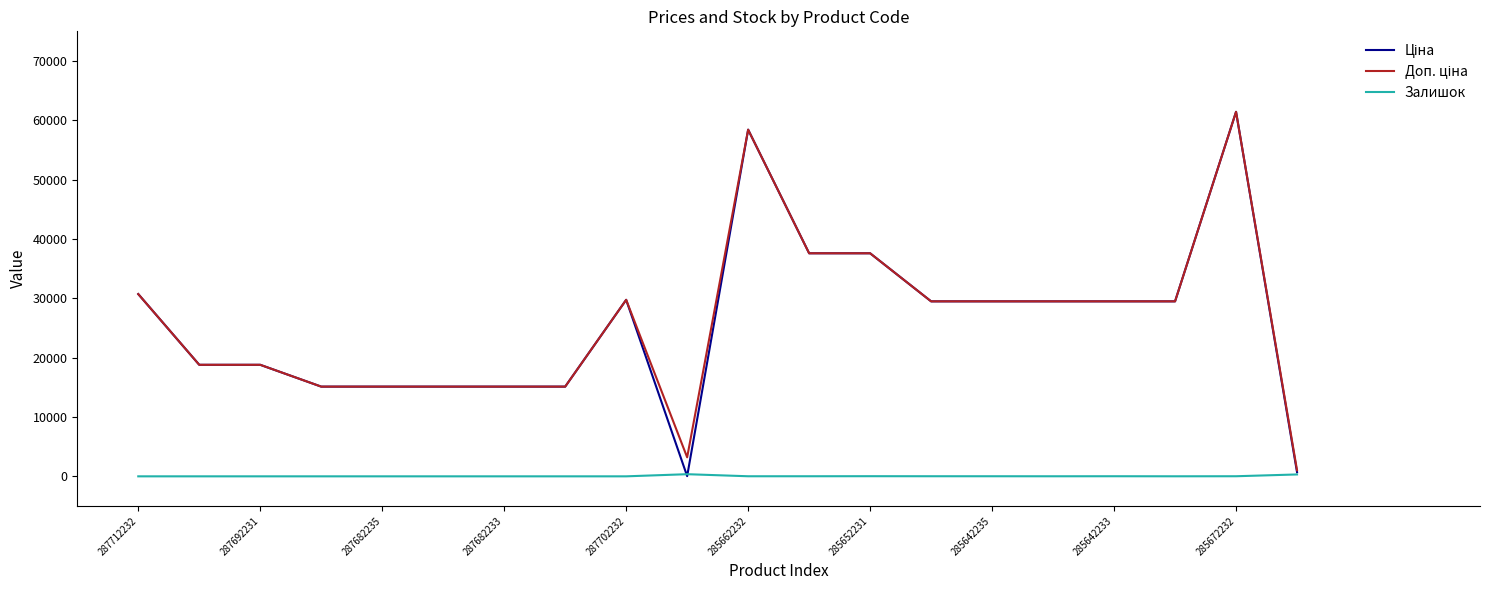

What is the maximum value shown in the chart?

61434.3